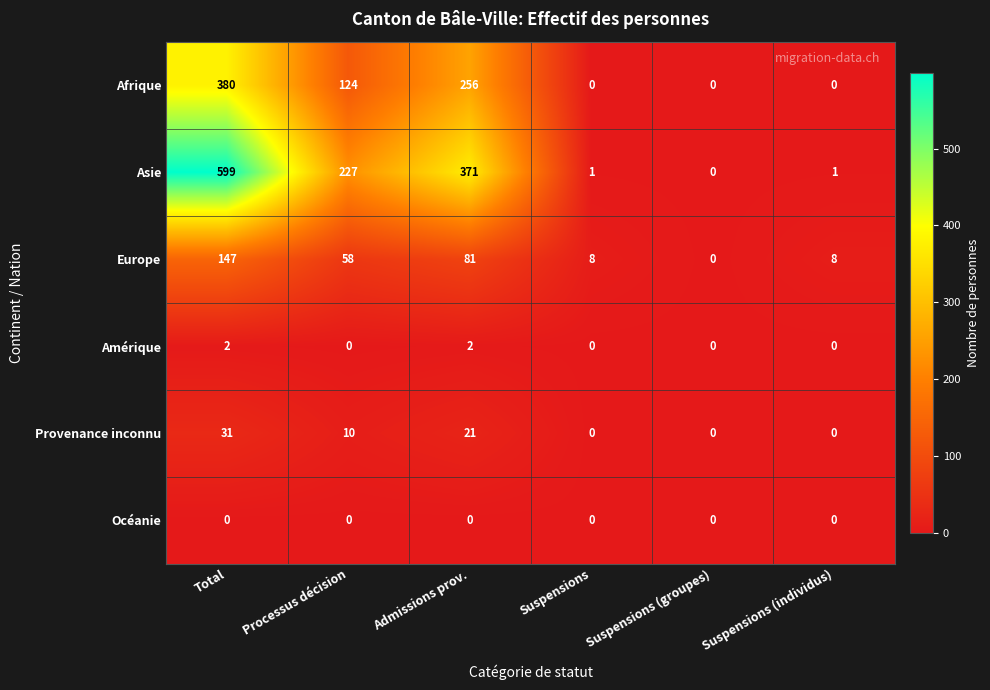

What is the difference between the maximum and minimum values in the Asie series?

599